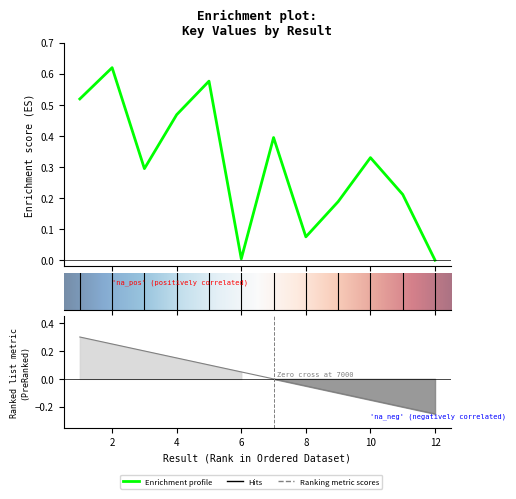

What is the value of the 7th point from the left?

0.4